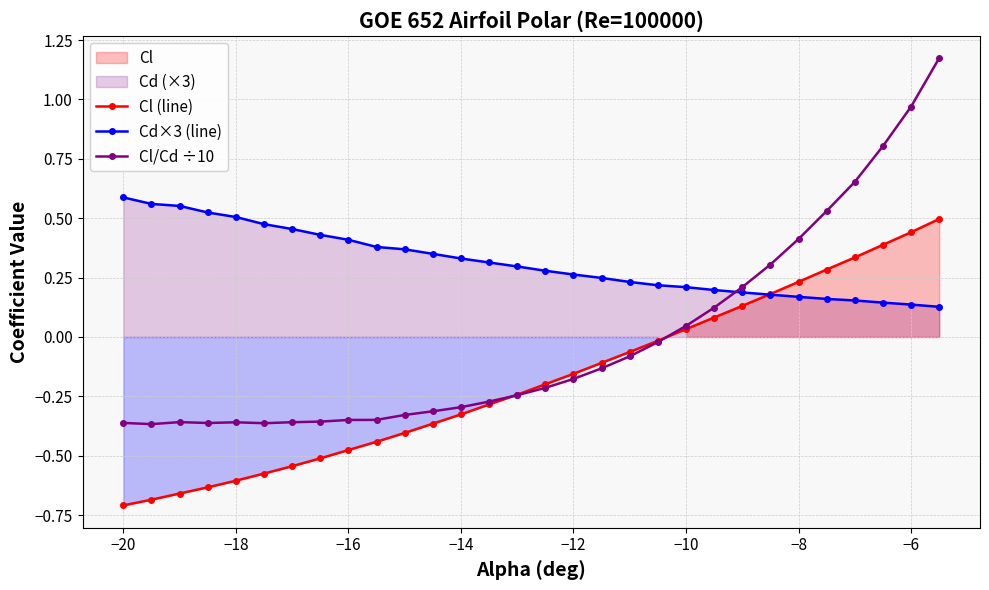

How many negative values does the Cl/Cd ÷10 series have?

20